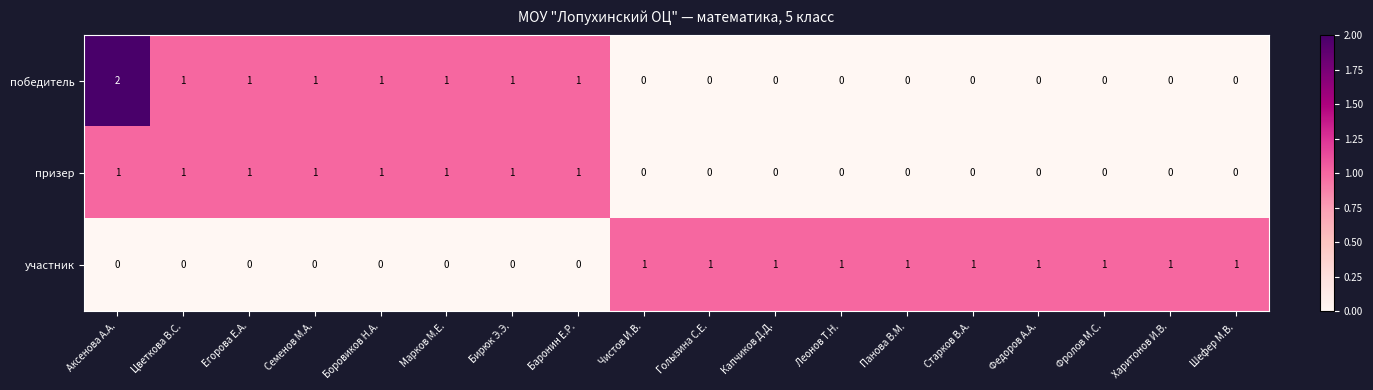

What is the sum of all победитель values?

9